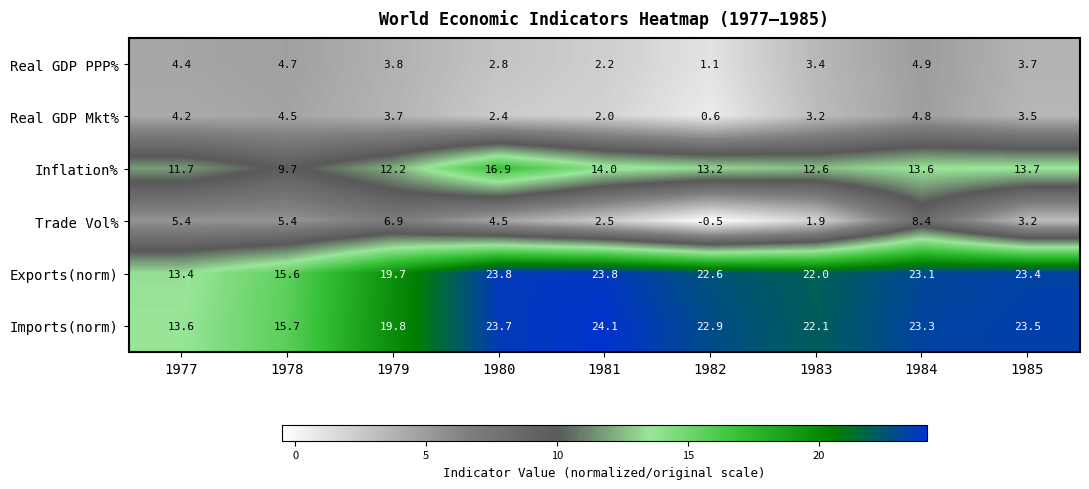

At which label is Real GDP PPP% closest to 3?

1980